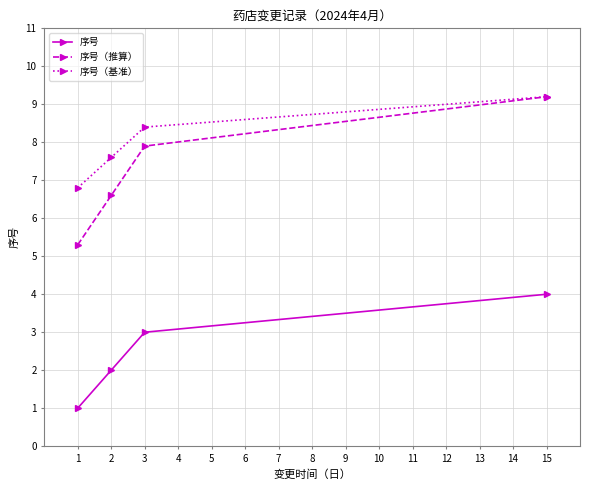

Count the 序号 values in the range 2 to 4.

3